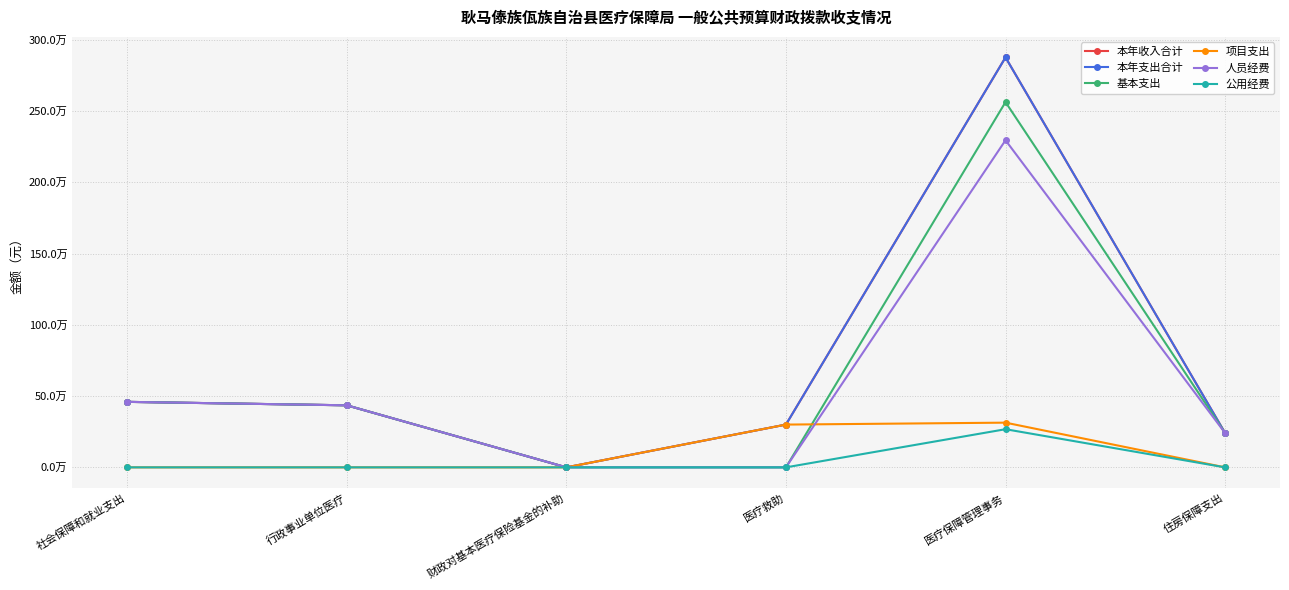

At which category is the sum across all series the highest?

医疗保障管理事务